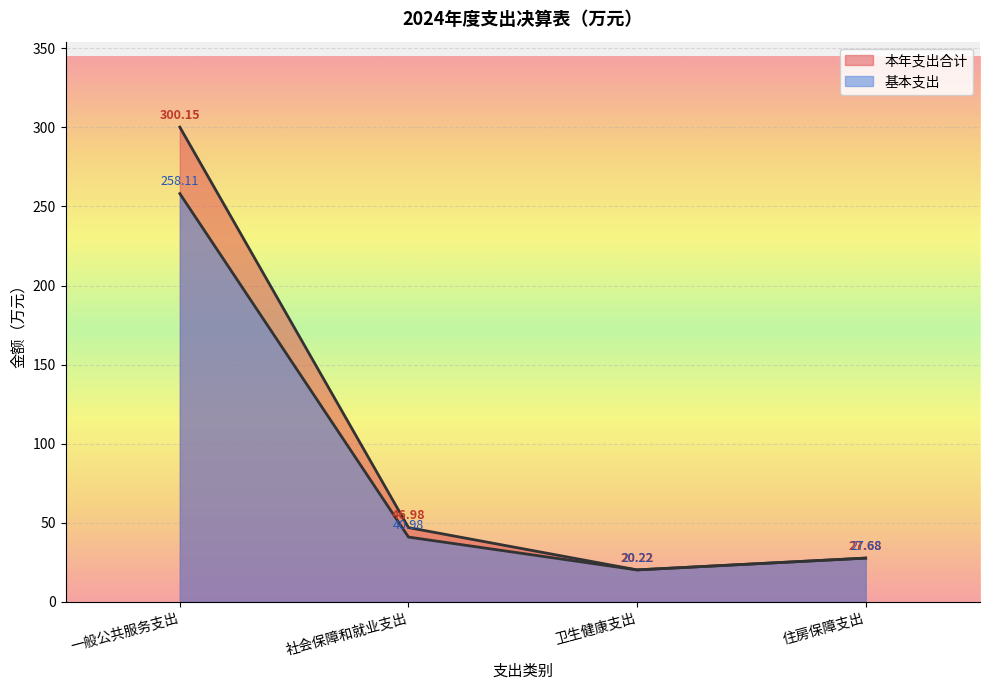

Reading left to right, transcribe all the data shown in this chart.

本年支出合计: 300.1	47.0	20.2	27.7
基本支出: 258.1	41.0	20.2	27.7